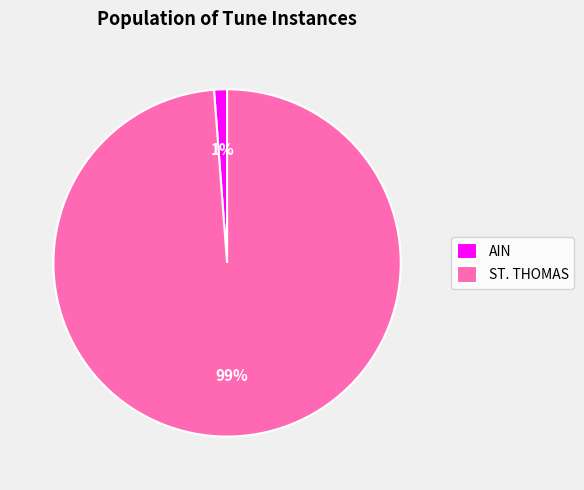

Count the number of slices in the pie.

2